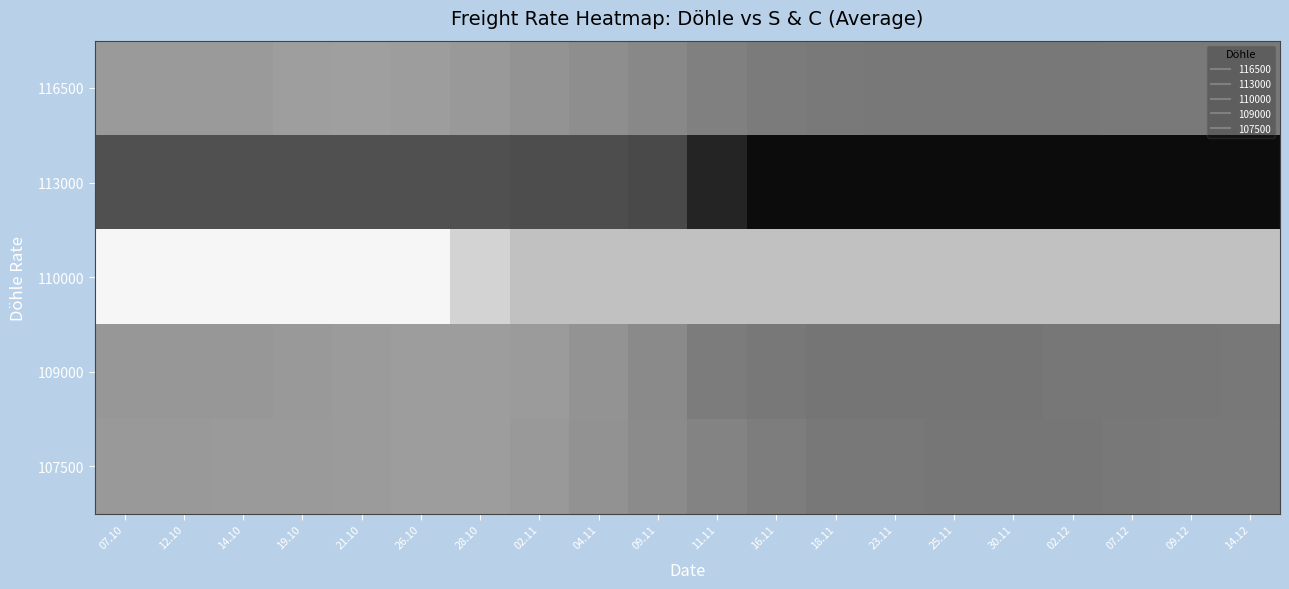

Reading right to left, extract all data points from this chart.

116500: 14.12=104356	09.12=104256	07.12=104233	02.12=103883	30.11=103806	25.11=103806	23.11=103889	18.11=104500	16.11=104778	11.11=106250	09.11=108556	04.11=110267	02.11=111972	28.10=113367	26.10=114556	21.10=114986	19.10=114858	14.10=113778	12.10=113667	07.10=113672
113000: 14.12=73000	09.12=73000	07.12=73000	02.12=73000	30.11=73000	25.11=73000	23.11=73000	18.11=73000	16.11=73000	11.11=80000	09.11=90500	04.11=91500	02.11=91500	28.10=92500	26.10=92500	21.10=92500	19.10=92500	14.10=92500	12.10=92500	07.10=92500
110000: 14.12=125000	09.12=125000	07.12=125000	02.12=125000	30.11=125000	25.11=125000	23.11=125000	18.11=125000	16.11=125000	11.11=125000	09.11=125000	04.11=125000	02.11=125000	28.10=130000	26.10=140000	21.10=140000	19.10=140000	14.10=140000	12.10=140000	07.10=140000
109000: 14.12=104000	09.12=103500	07.12=103500	02.12=103500	30.11=103000	25.11=103000	23.11=103000	18.11=103000	16.11=104000	11.11=105000	09.11=109000	04.11=112000	02.11=114000	28.10=114500	26.10=114500	21.10=114000	19.10=113250	14.10=112750	12.10=112750	07.10=112750
107500: 14.12=104350	09.12=104100	07.12=103900	02.12=103250	30.11=103250	25.11=103250	23.11=104000	18.11=104000	16.11=105500	11.11=107250	09.11=109500	04.11=111400	02.11=113250	28.10=114500	26.10=114500	21.10=114100	19.10=113700	14.10=113650	12.10=113400	07.10=113500